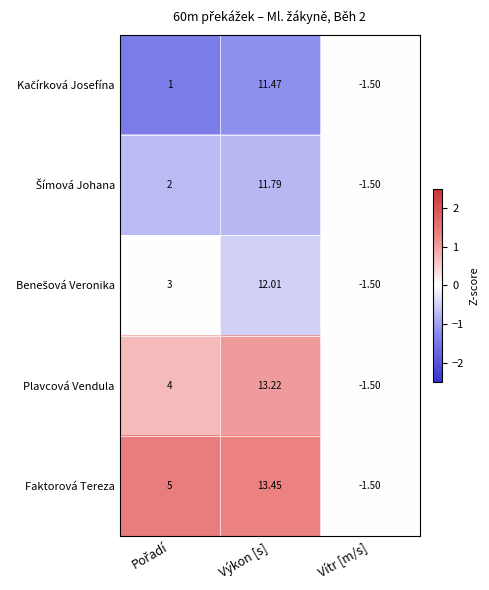

At which category is the sum across all series the highest?

Výkon [s]